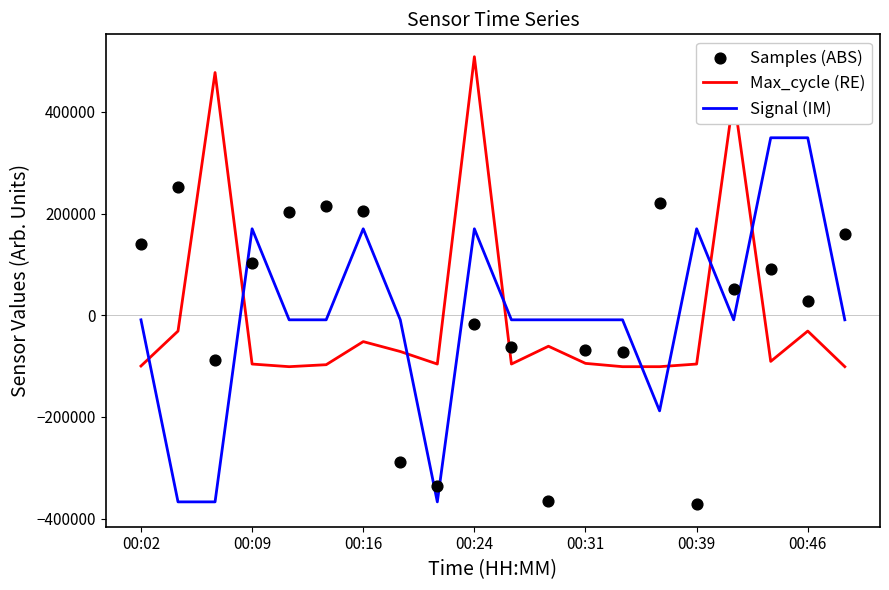

Which series contains the lowest Y value?

Samples (ABS)